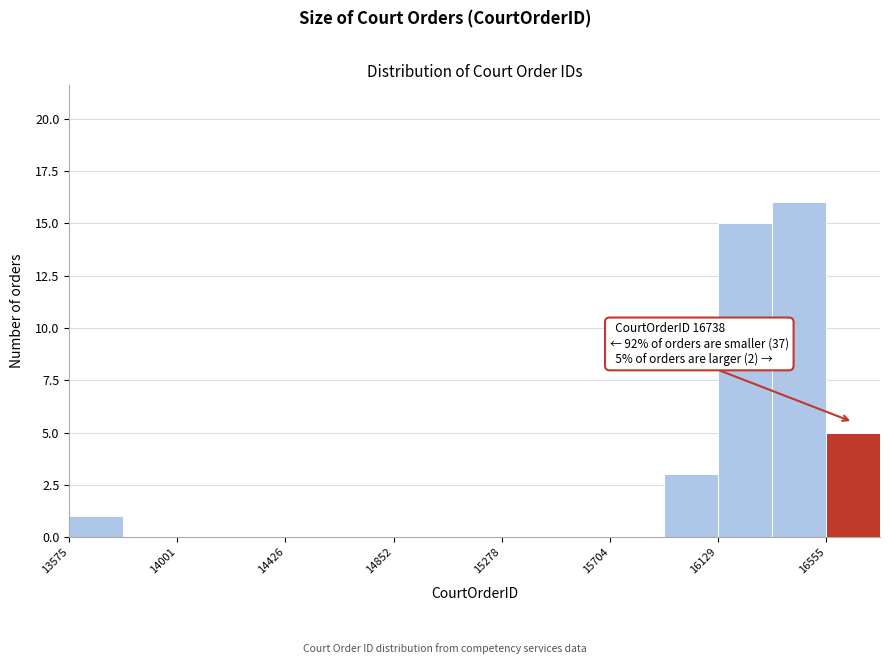

Over which range of the x-axis is the bar tallest?

16350 to 16550